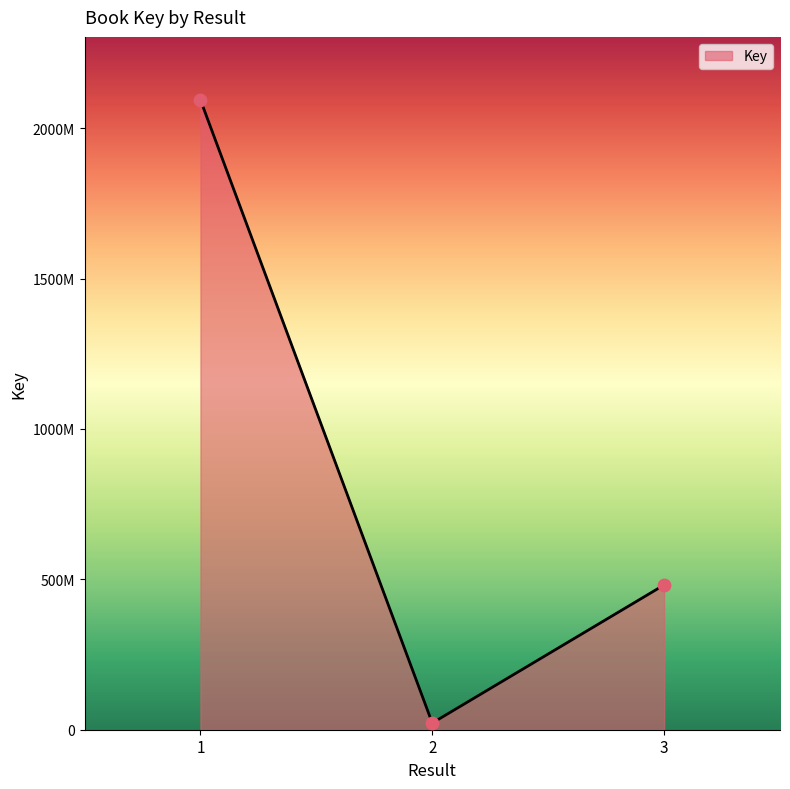

Is this an area chart (filled region under the line)?

Yes